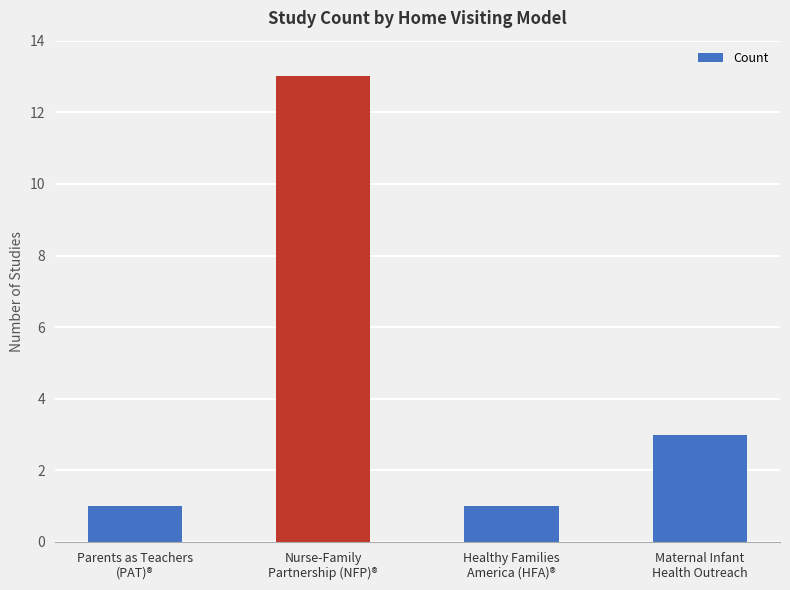

The chart shows a value of 13 at Nurse-Family
Partnership (NFP)®. True or false?

True